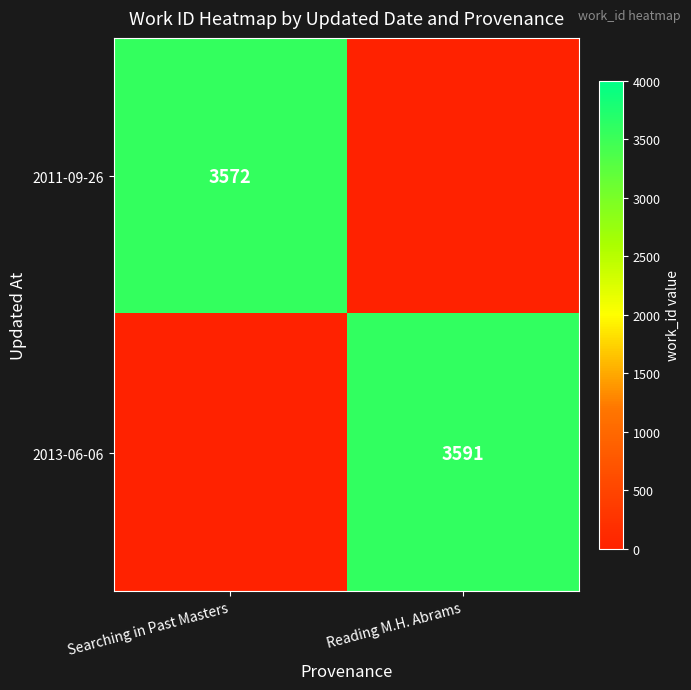

Is it true that 2013-06-06 equals 6347 at Reading M.H. Abrams?

False